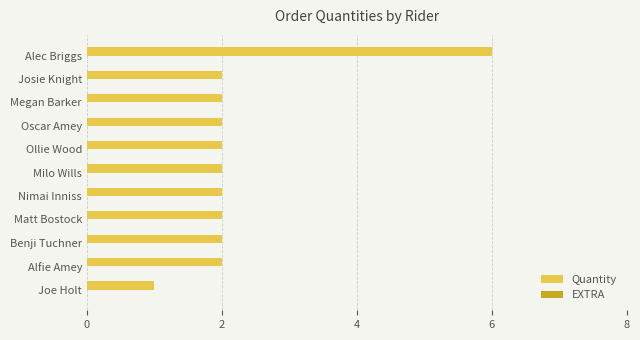

Approximately how many times larger is the value at Milo Wills compared to Matt Bostock?

1.0